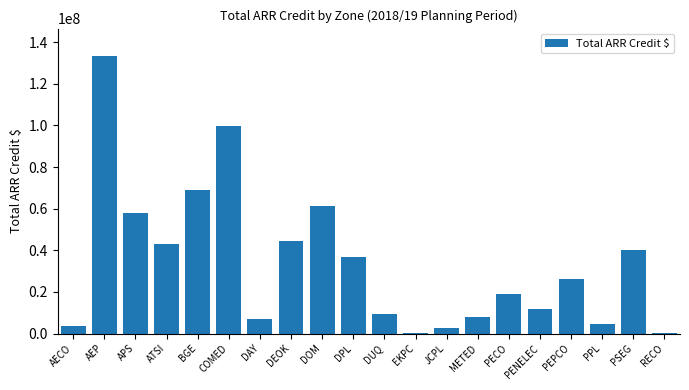

What is the maximum value shown in the chart?

133181013.2